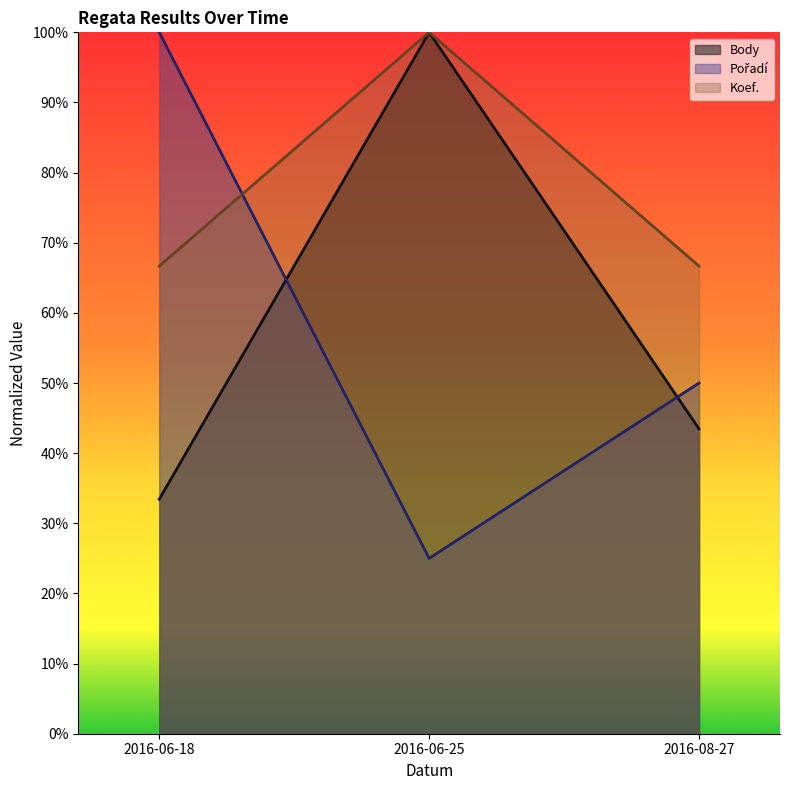

What are all the series names shown in the legend?

Pořadí, Body, Koef.